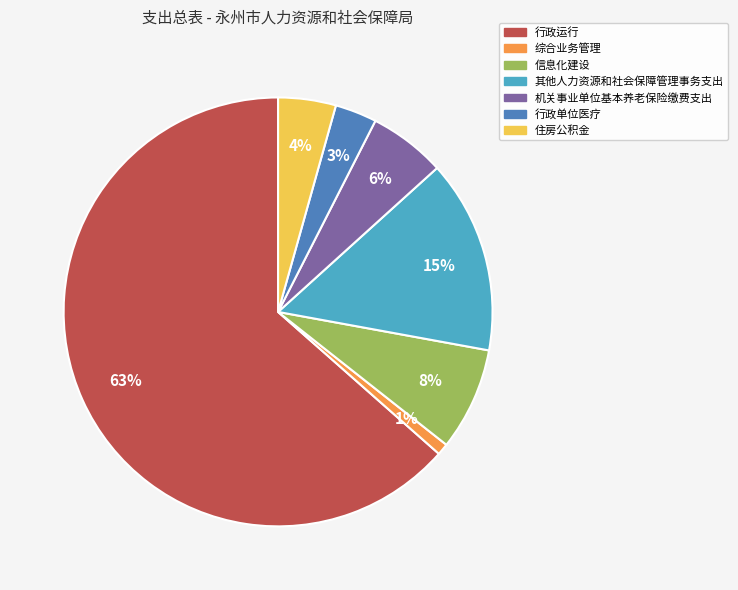

What percentage is the 其他人力资源和社会保障管理事务支出 slice, to the nearest percent?

15%